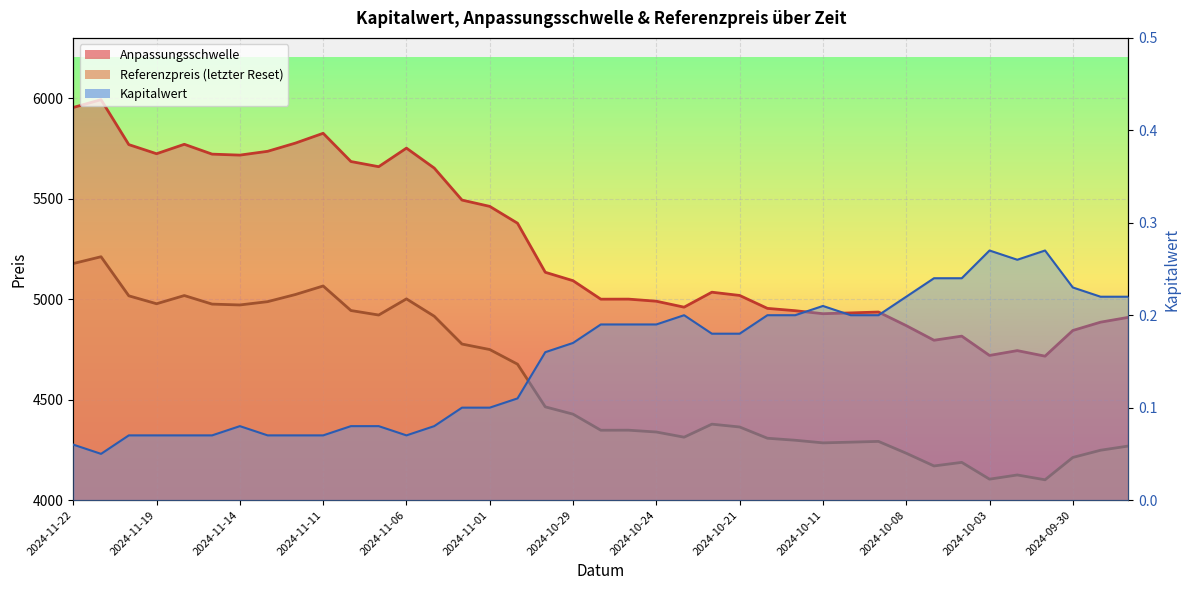

The value of Referenzpreis at 2024-10-04 is 7537.6. True or false?

False